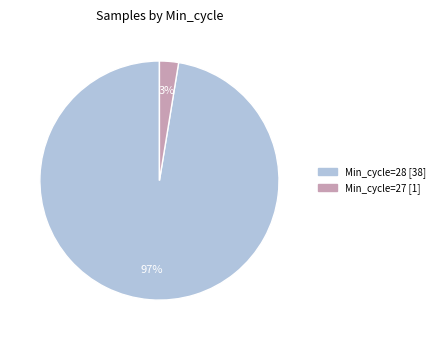

To the nearest percent, what is the average slice percentage?

50%